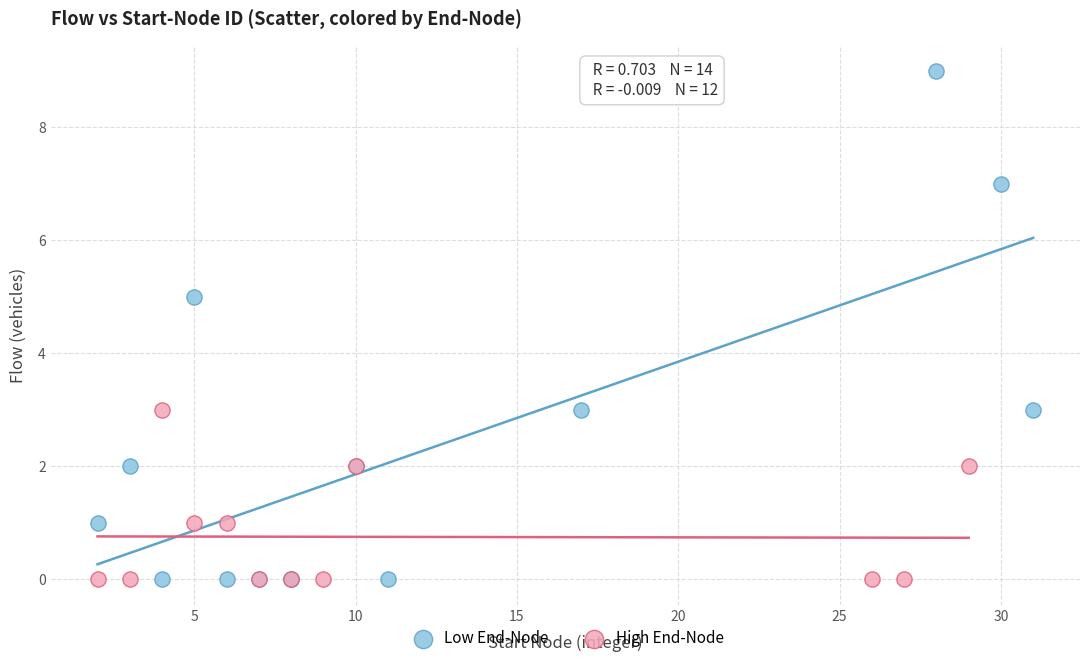

Which series has the widest spread of Y values?

Low End-Node